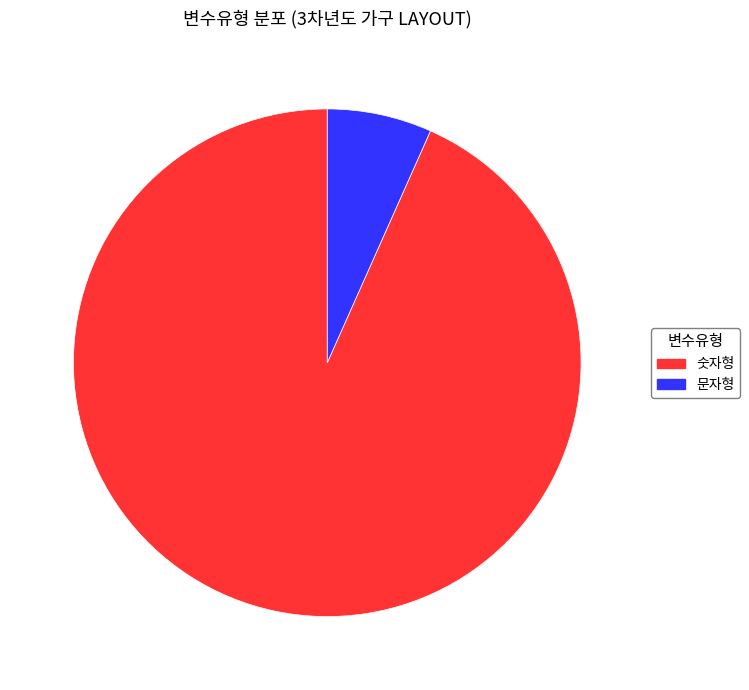

Is it true that 문자형 is 7% of the pie?

True